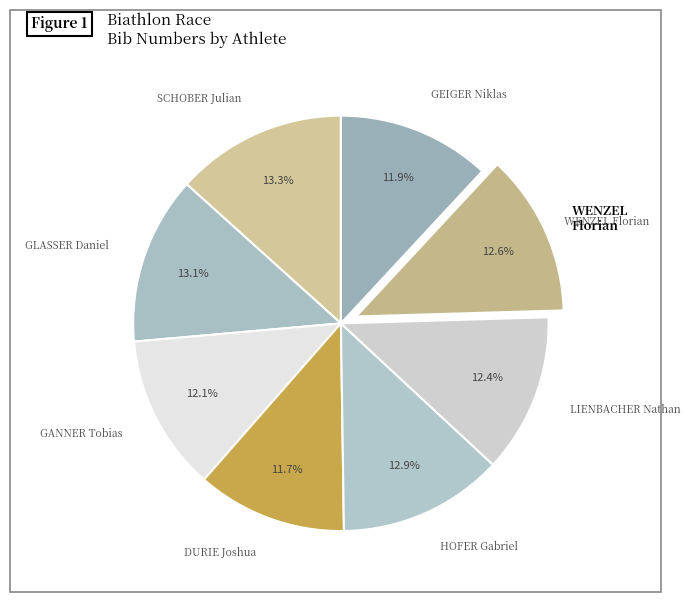

Is GLASSER Daniel the majority of the pie?

No